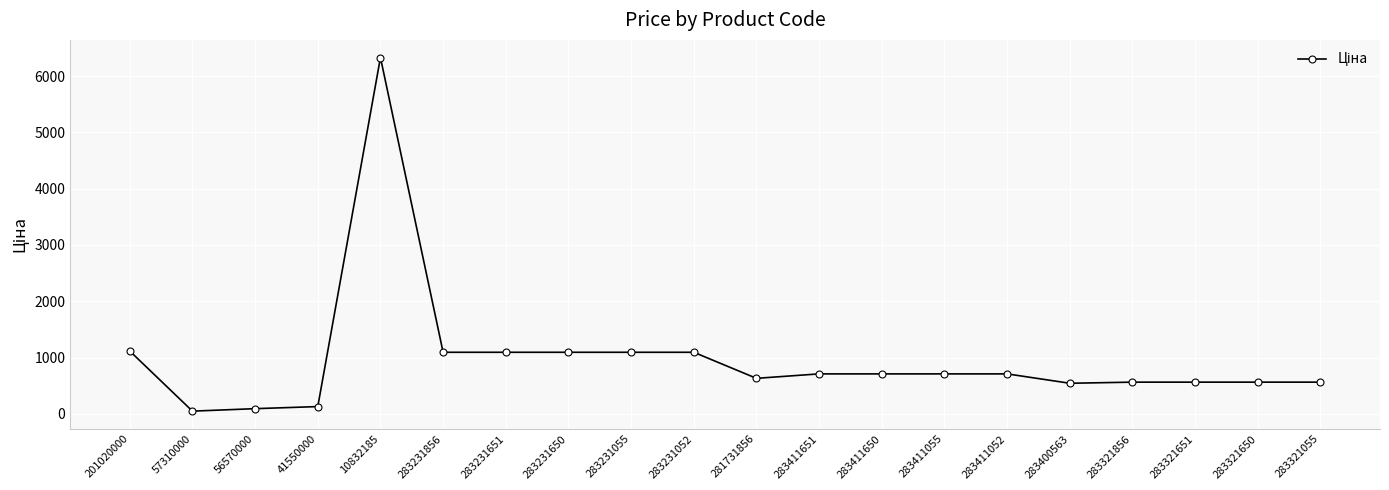

What is the sum of the values at 283231856 and 283411651?

1803.2